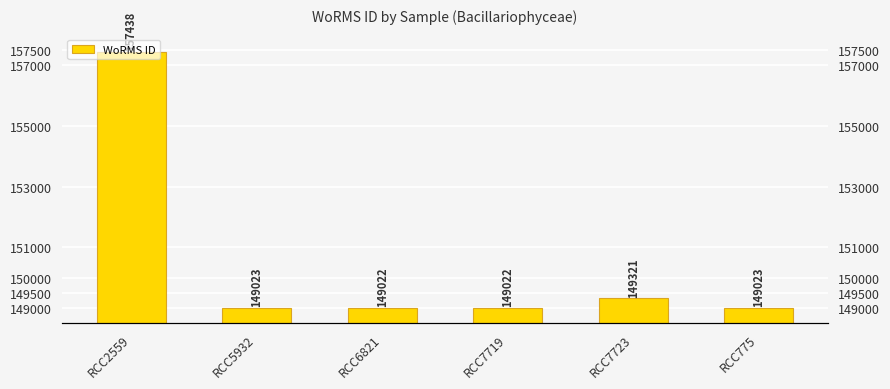

The value at RCC775 is 210698. True or false?

False